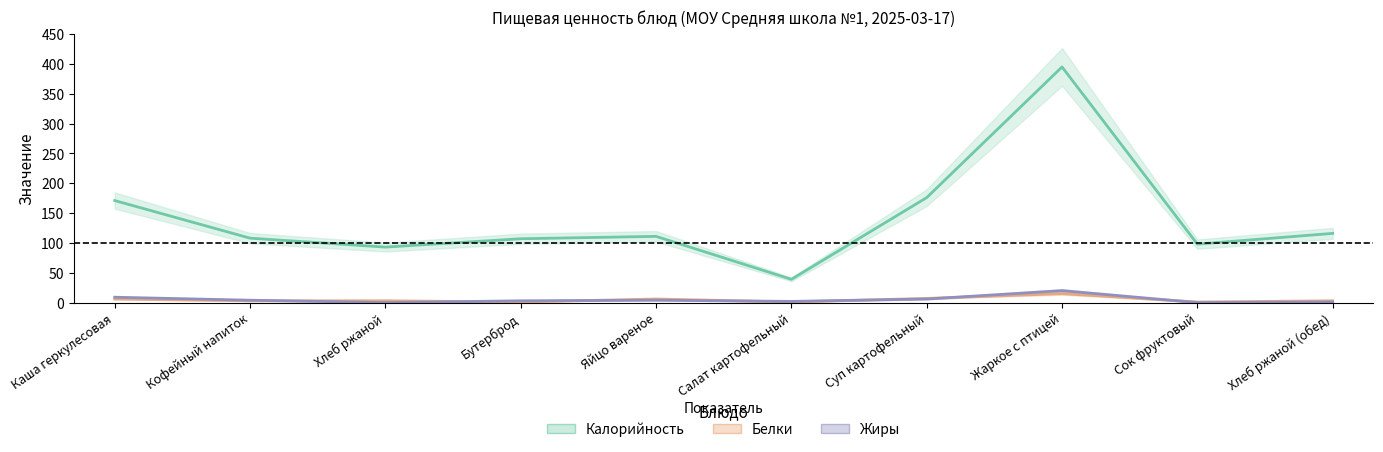

The value of Белки at Кофейный напиток is 1. True or false?

False